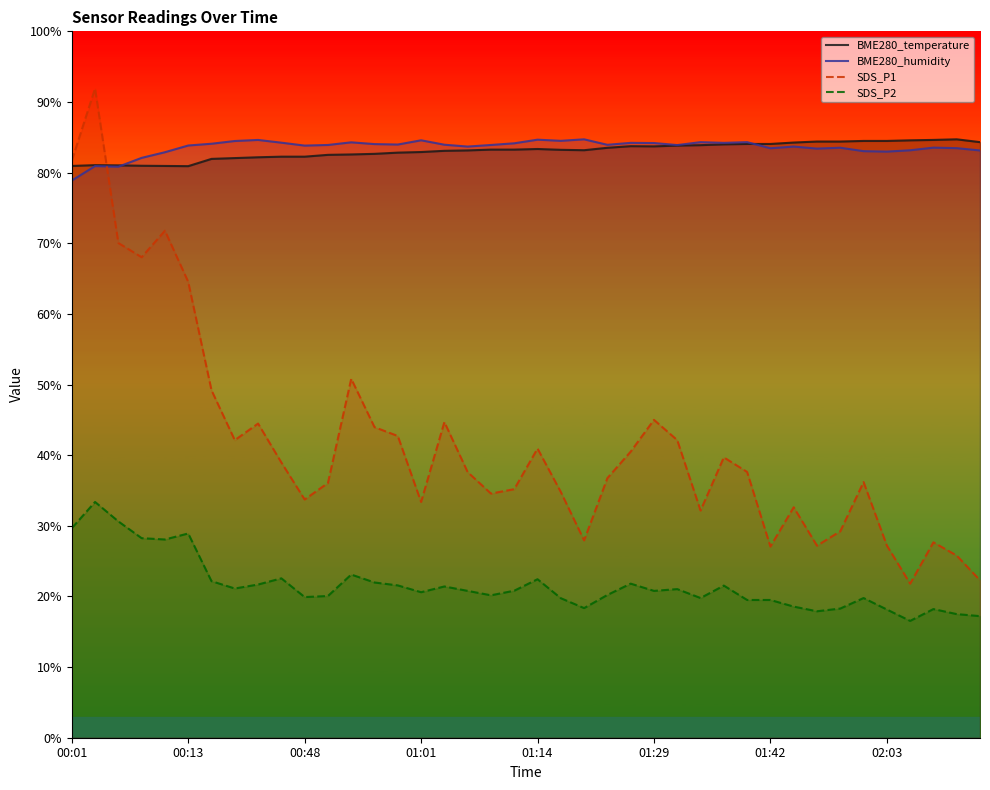

What is the highest value of the BME280_temperature series?

84.7